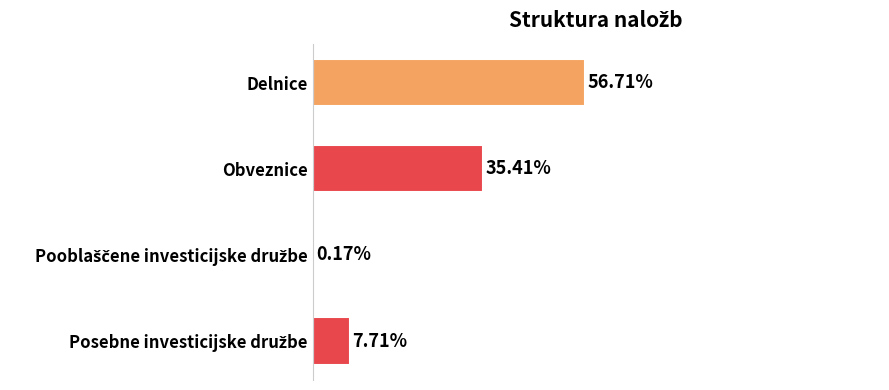

At which label is the value closest to 28?

Obveznice